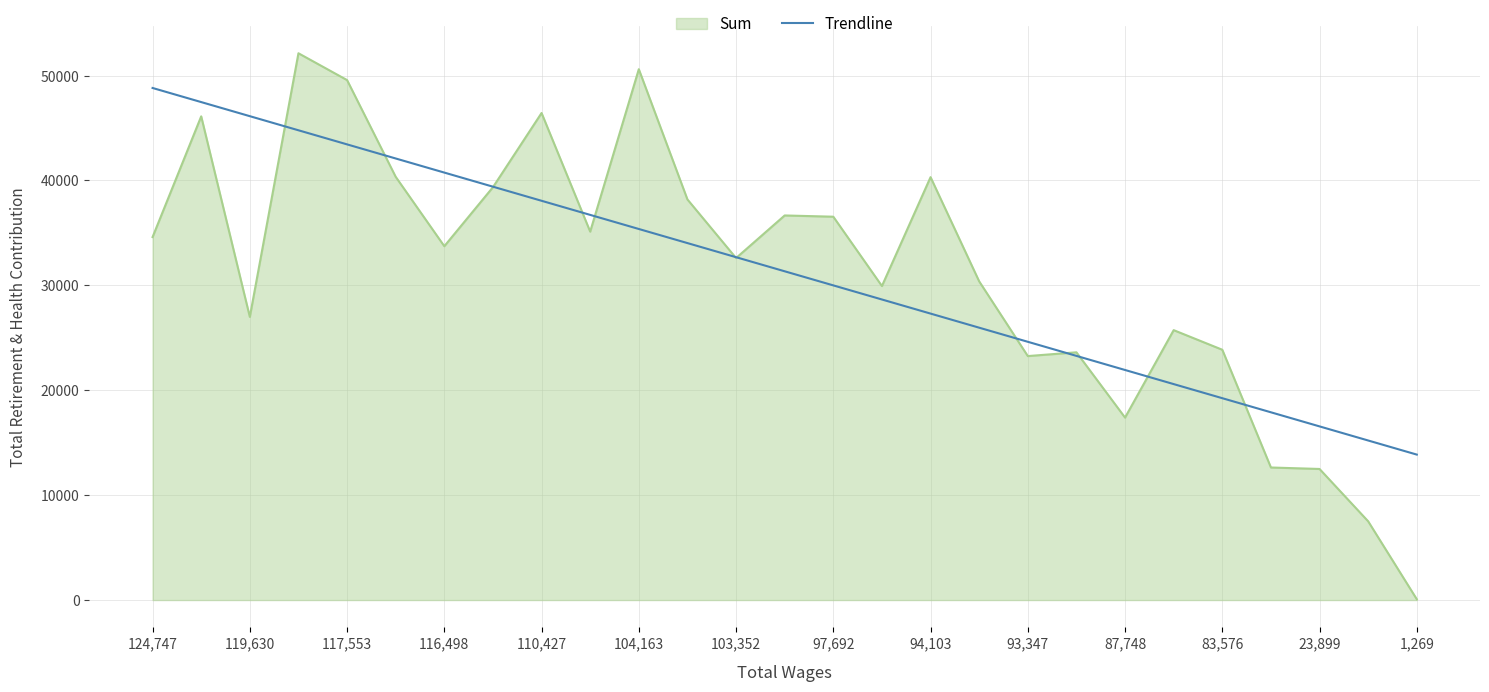

Which series has the widest spread of values?

Sum